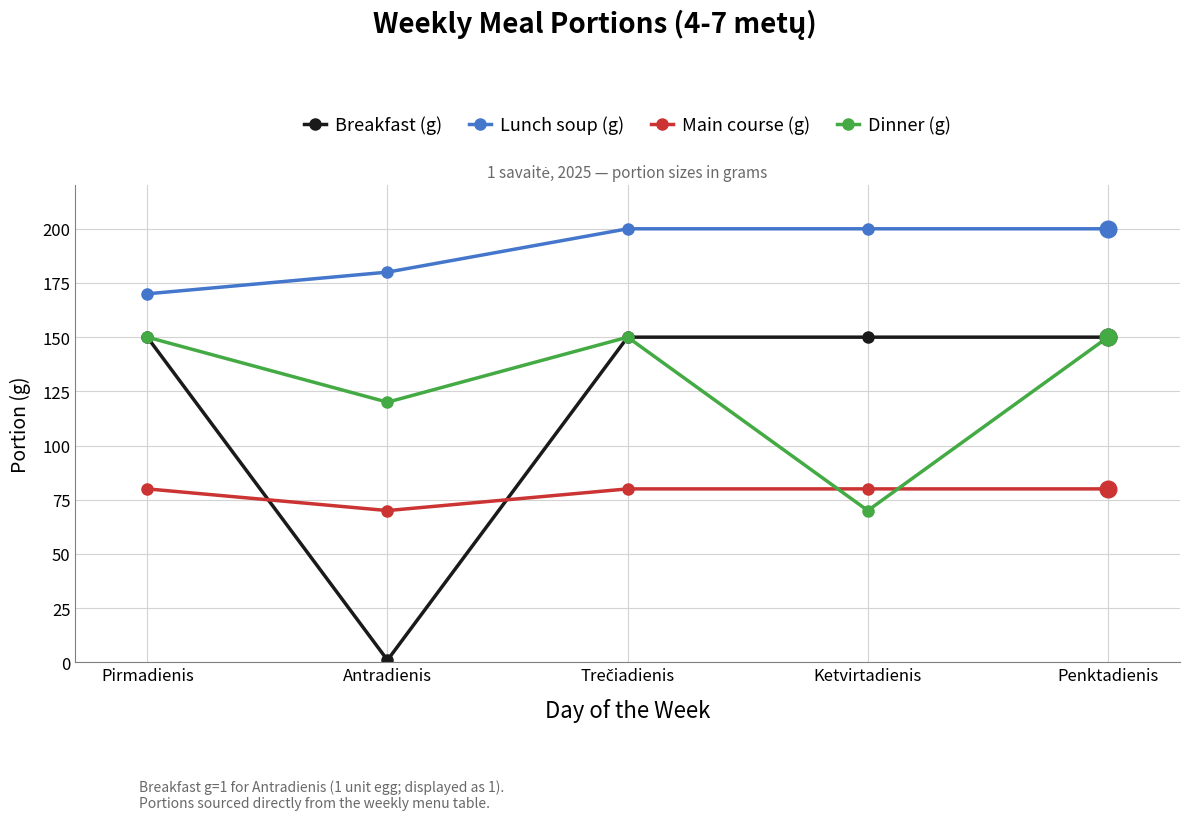

Is it true that Dinner (g) equals 96 at Pirmadienis?

False